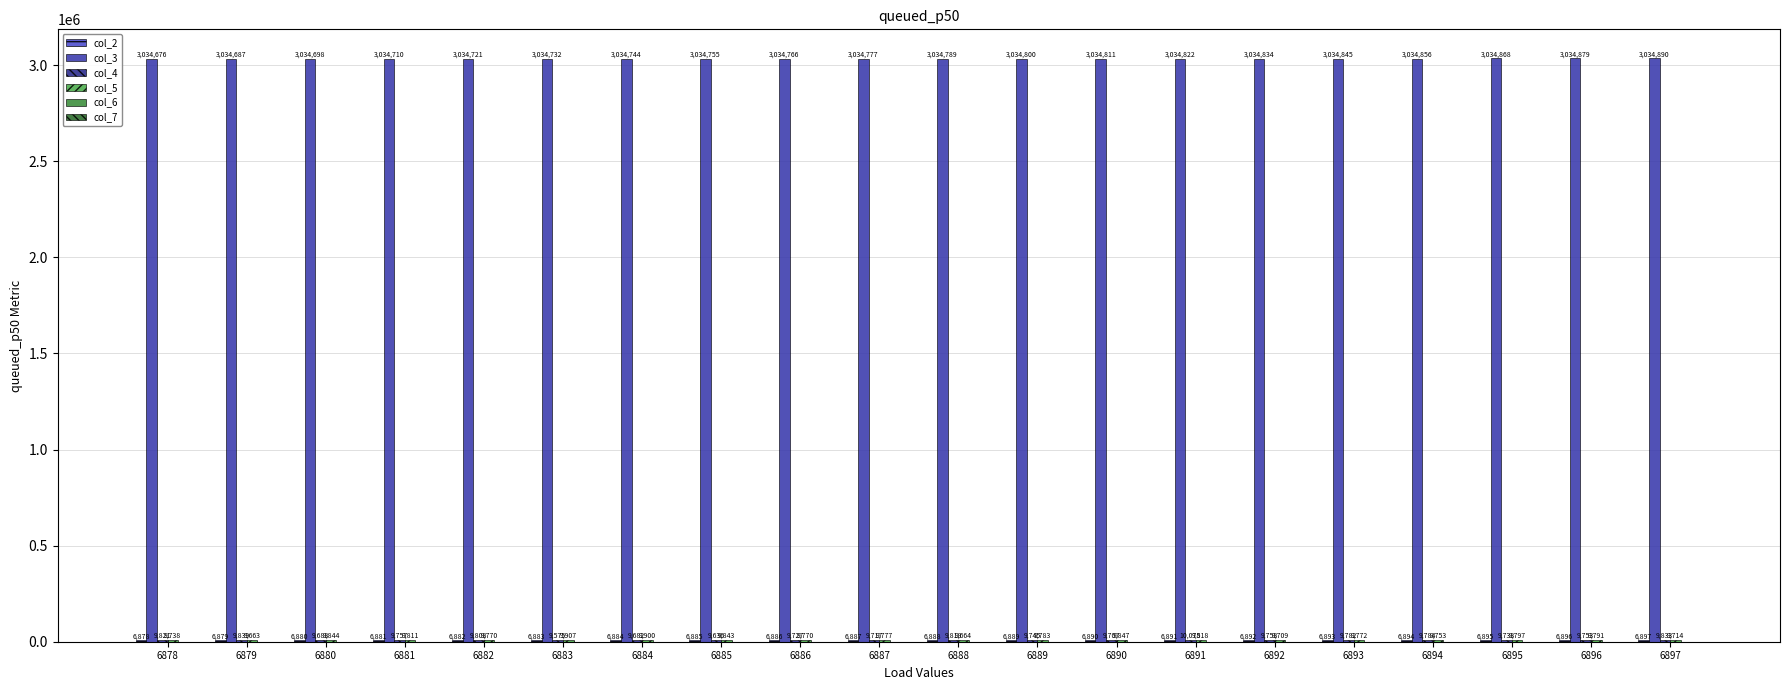

Which label corresponds to the largest value in the chart?

6897